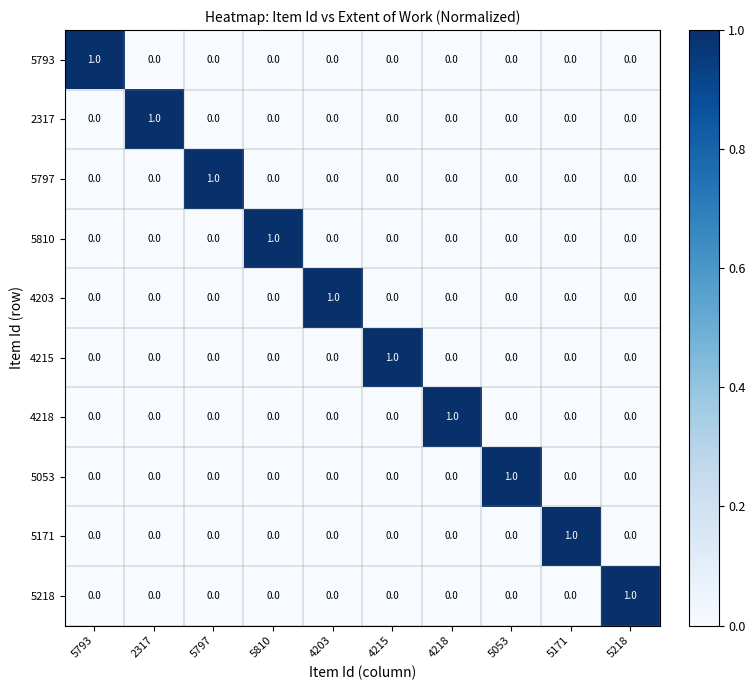

True or false: 5218 has a value of 2 at 5218.

False